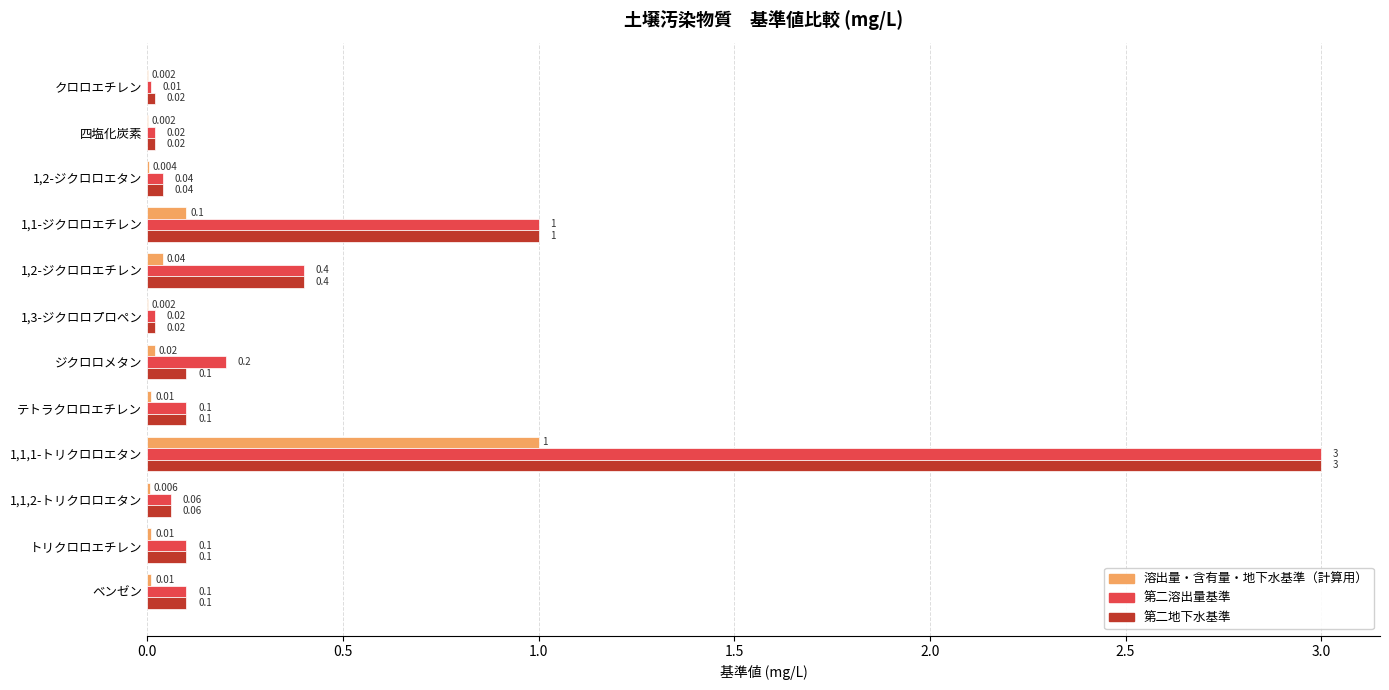

Is the value of 溶出量・含有量・地下水基準（計算用） at 1,1,2-トリクロロエタン greater than the value of 第二溶出量基準 at 1,3-ジクロロプロペン?

No